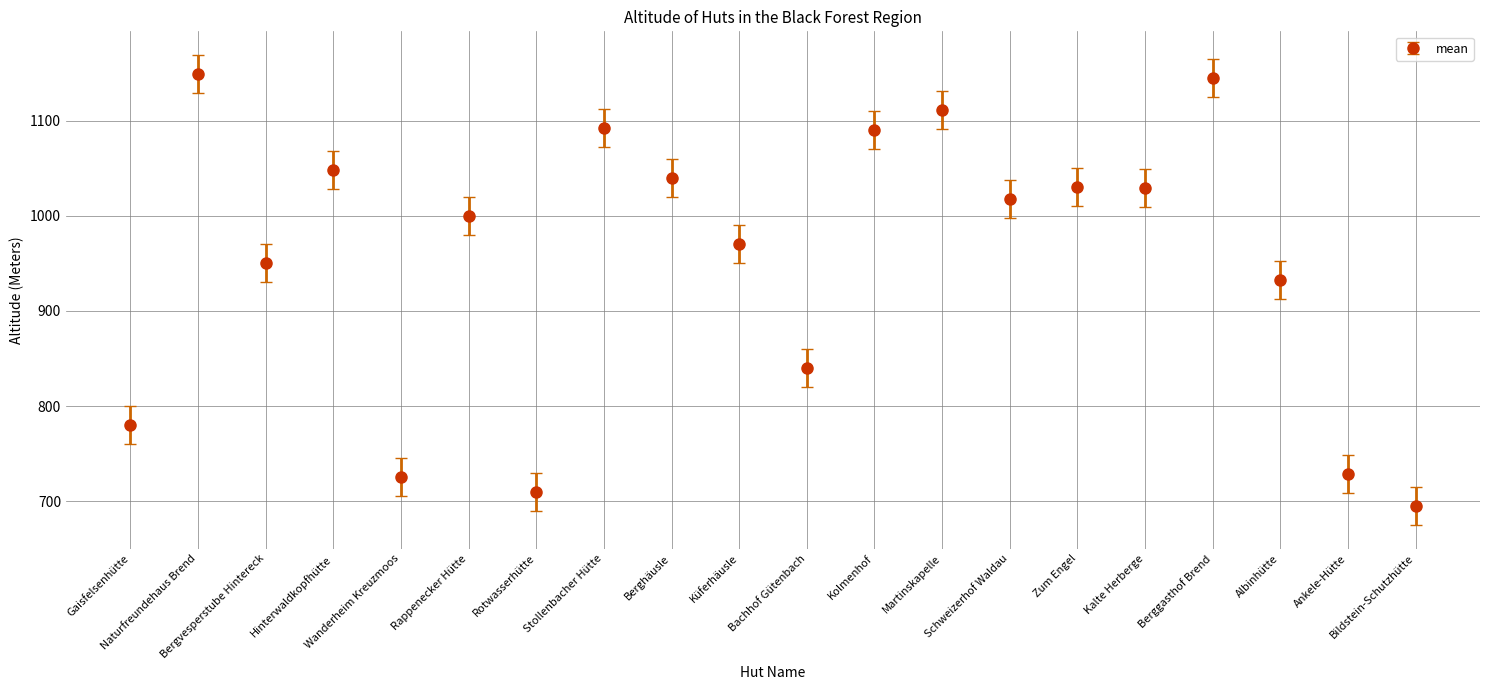

Which has a higher value, Zum Engel or Wanderheim Kreuzmoos?

Zum Engel